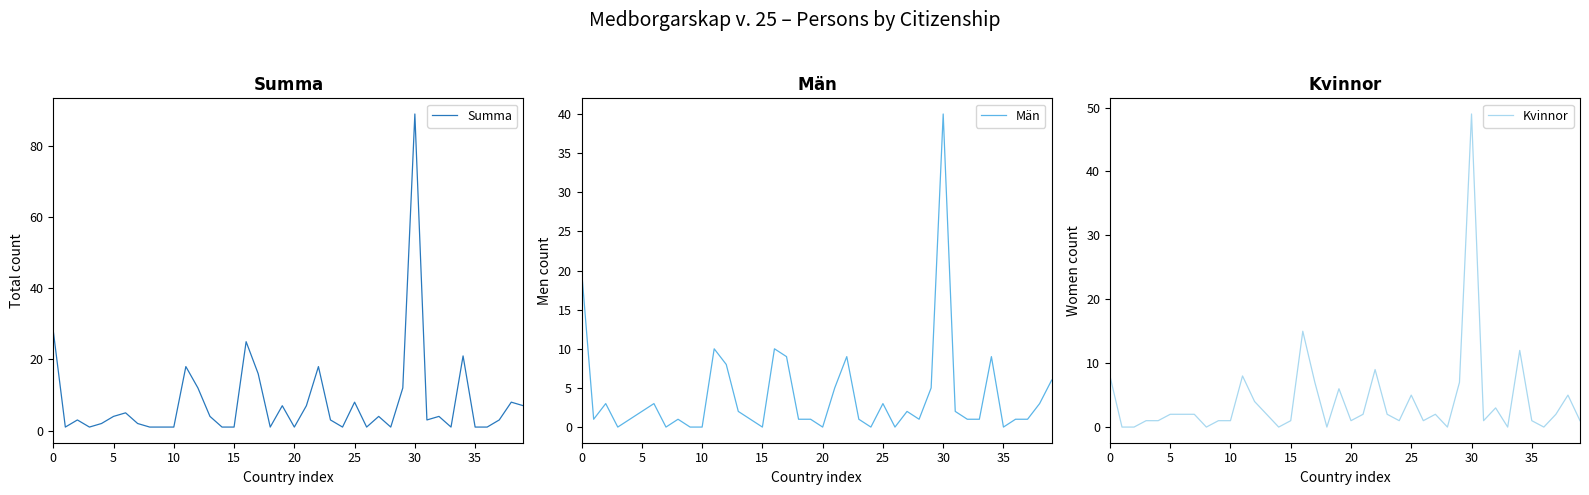

Reading left to right, extract all data points from this chart.

Summa: 28	1	3	1	2	4	5	2	1	1	1	18	12	4	1	1	25	16	1	7	1	7	18	3	1	8	1	4	1	12	89	3	4	1	21	1	1	3	8	7
Män: 20	1	3	0	1	2	3	0	1	0	0	10	8	2	1	0	10	9	1	1	0	5	9	1	0	3	0	2	1	5	40	2	1	1	9	0	1	1	3	6
Kvinnor: 8	0	0	1	1	2	2	2	0	1	1	8	4	2	0	1	15	7	0	6	1	2	9	2	1	5	1	2	0	7	49	1	3	0	12	1	0	2	5	1